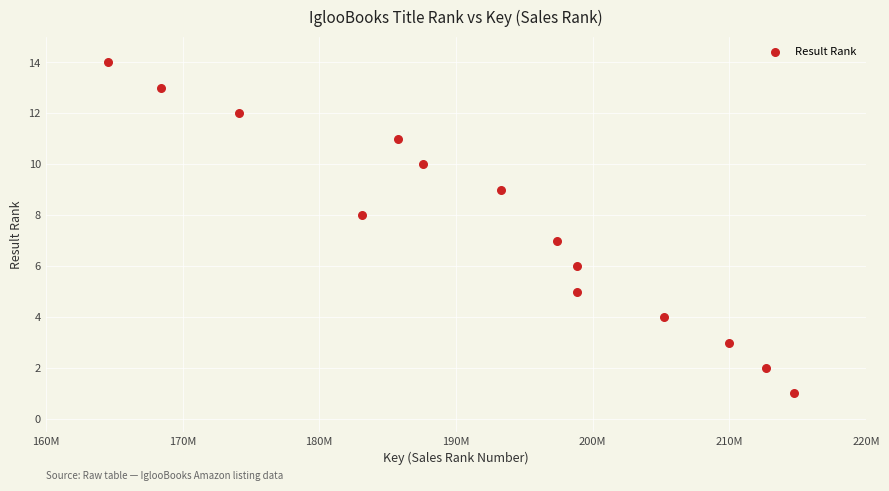

What is the range of Y values (max minus min)?

13